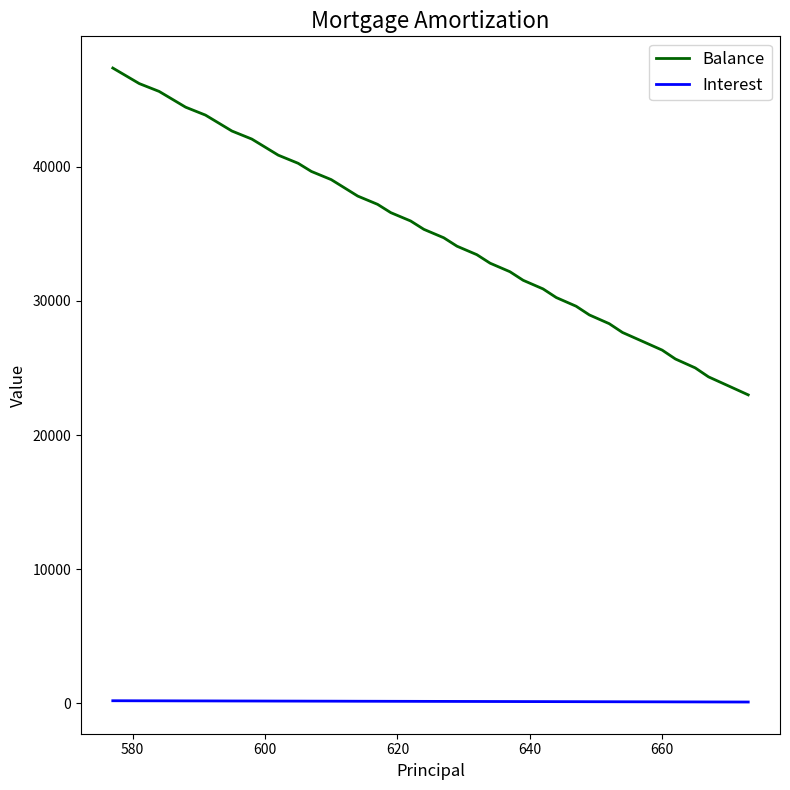

Rank the series by their average value, from lowest to highest.

Interest, Balance